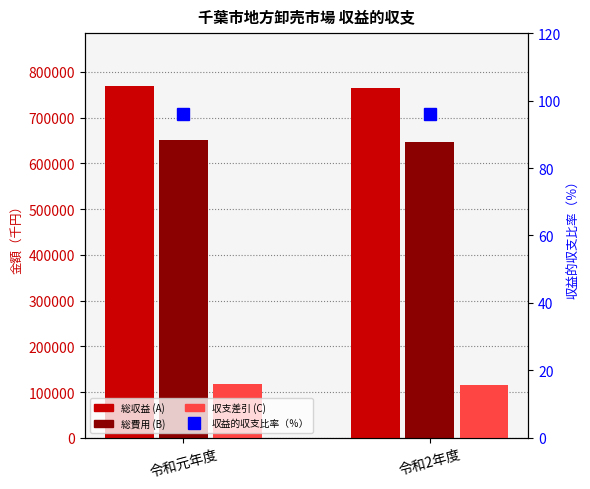

Count the 総収益 (A) values in the range 763690 to 769334.

2